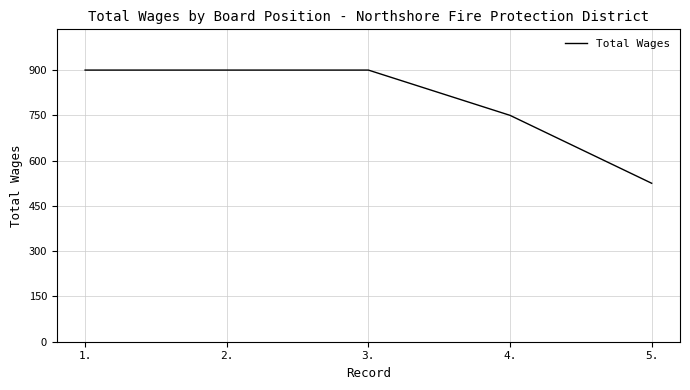

Reading left to right, extract all data points from this chart.

900	900	900	750	525